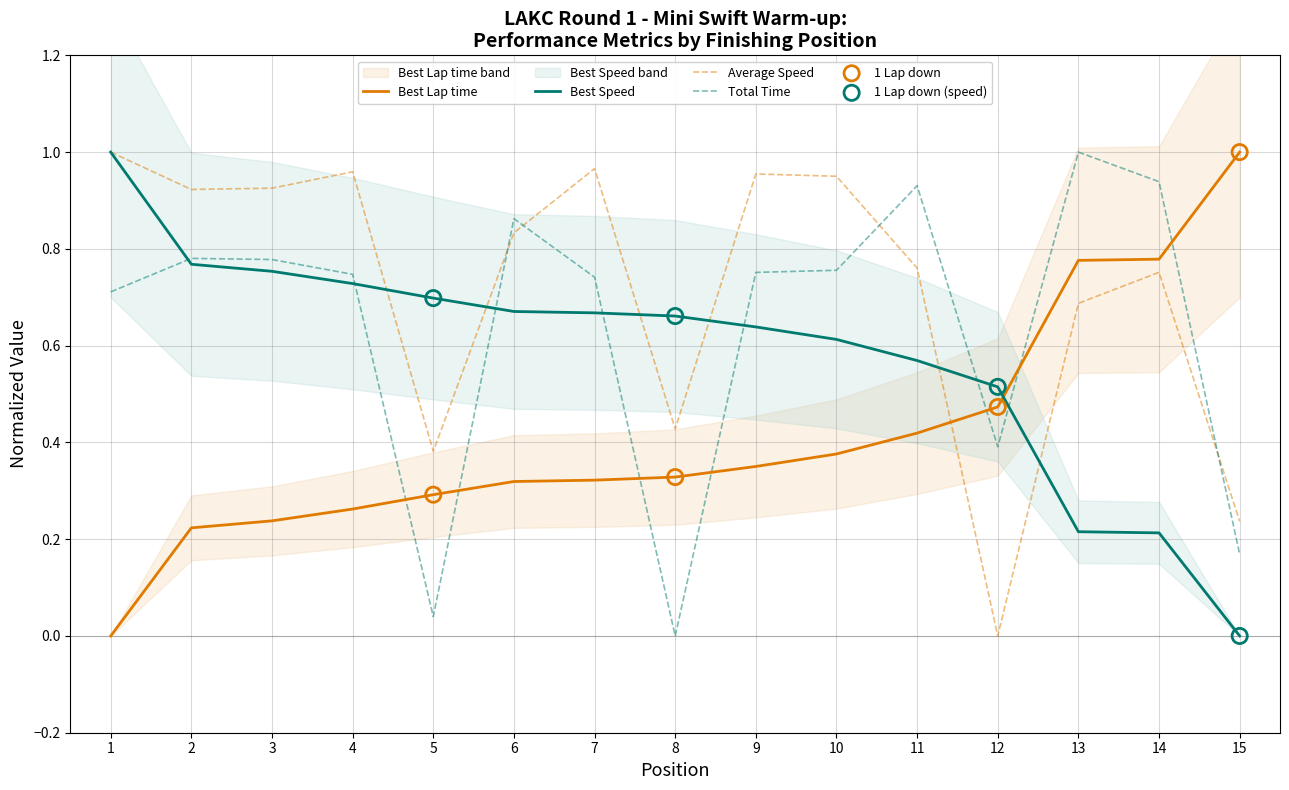

Which series reaches the maximum Y coordinate?

Best Lap time